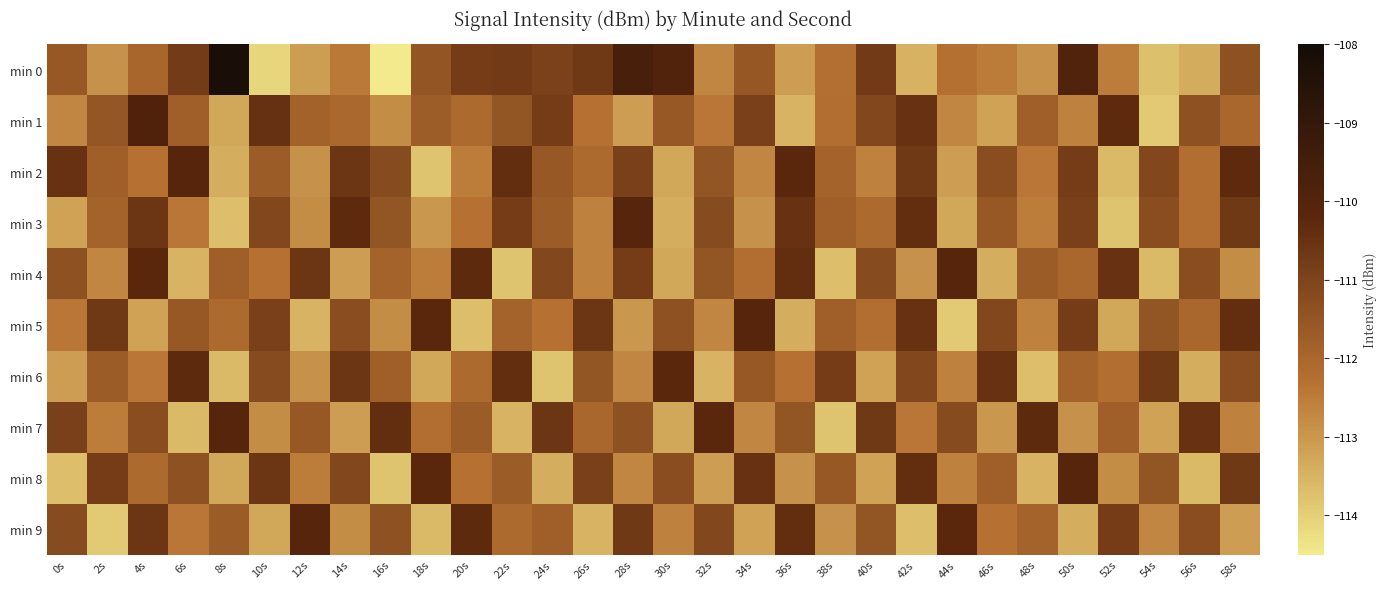

Count the number of data series in this chart.

10